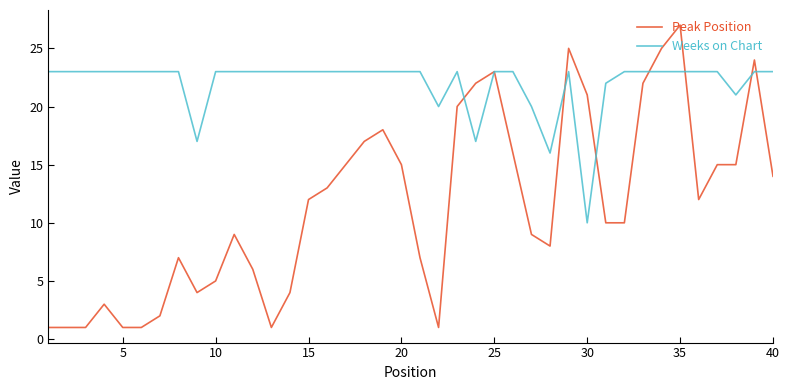

Count the number of data series in this chart.

2